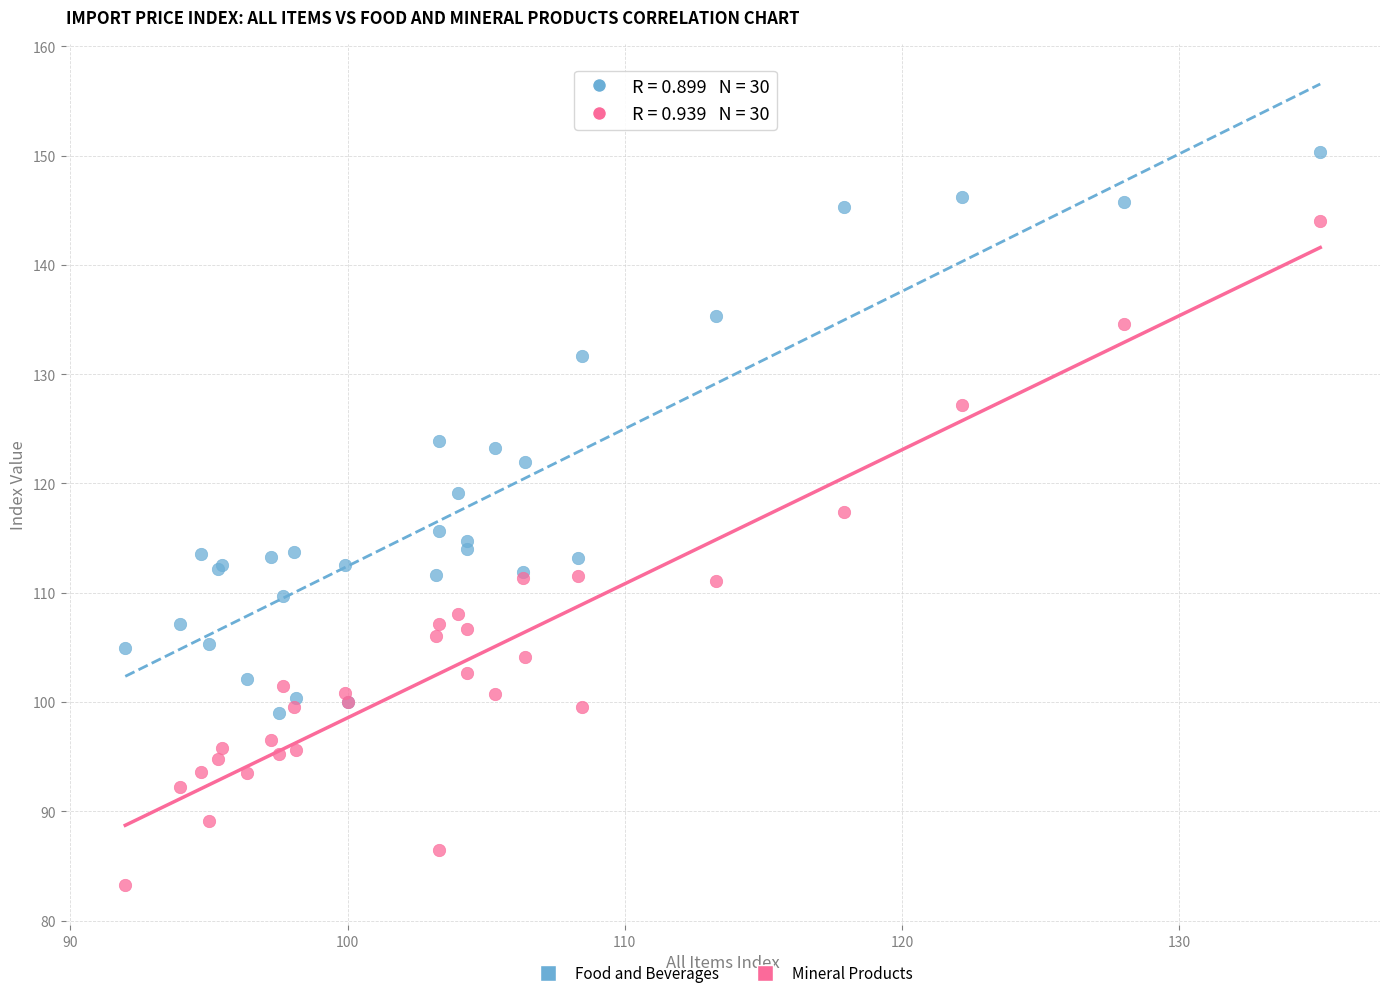

Which series has the widest spread of Y values?

Mineral Products